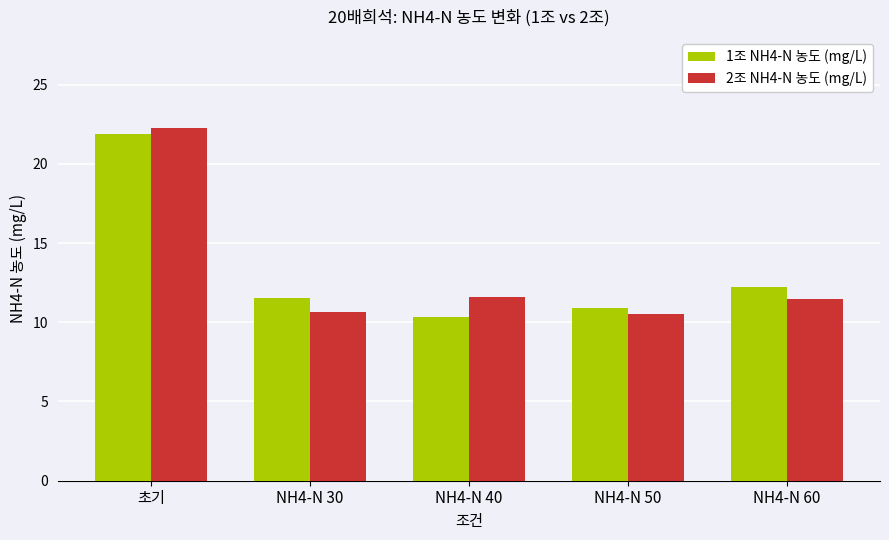

What is the total value across all series at NH4-N 40?

21.9